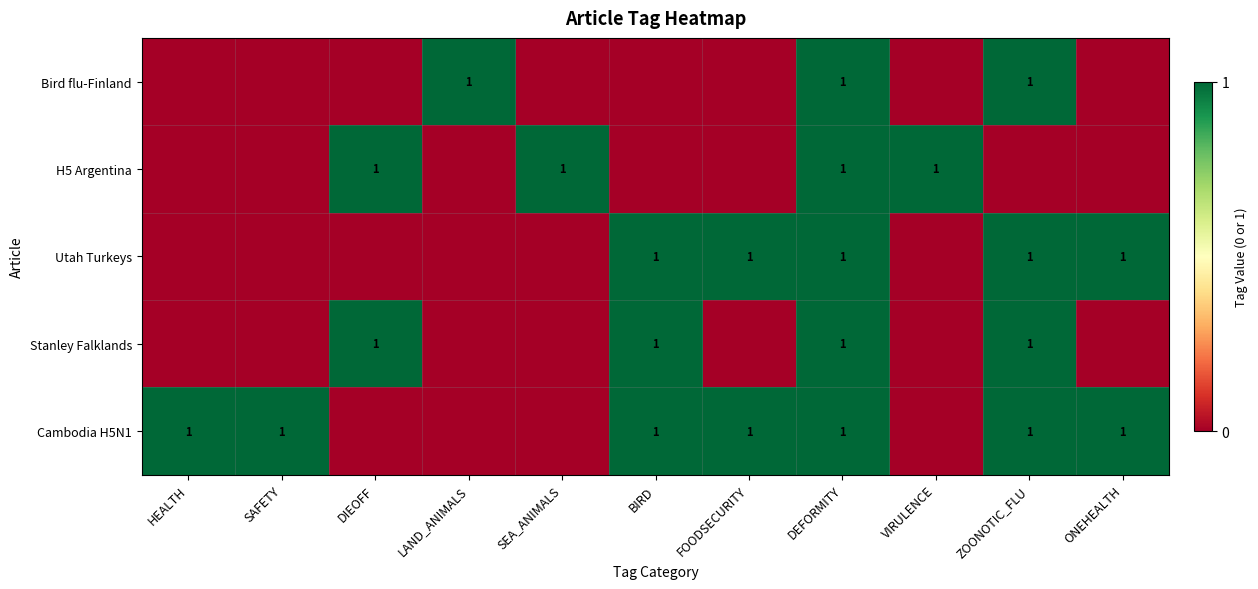

What is the total value across all series at DEFORMITY?

5